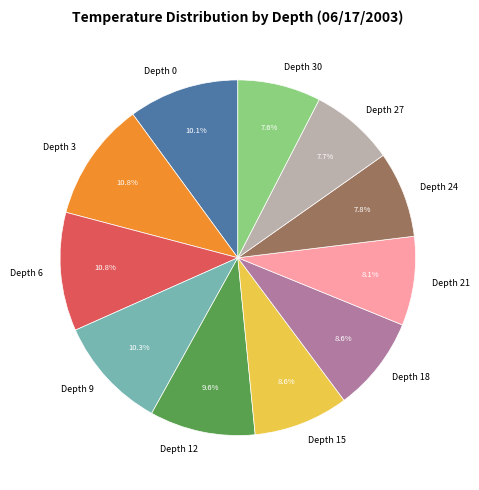

Combined, what portion of the pie is Depth 18 and Depth 21?

16.7%